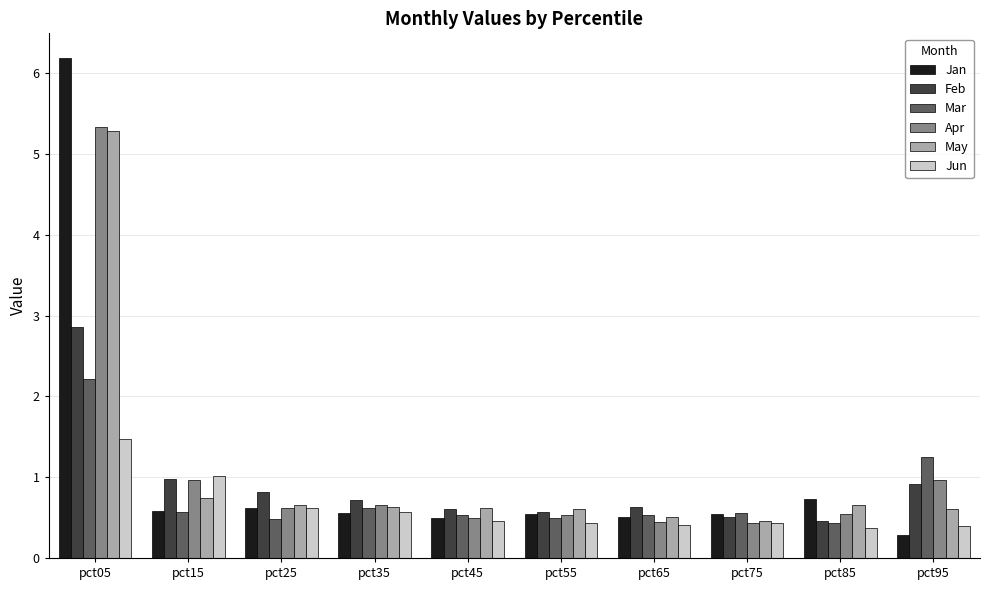

What is the total value across all series at pct45?

3.2